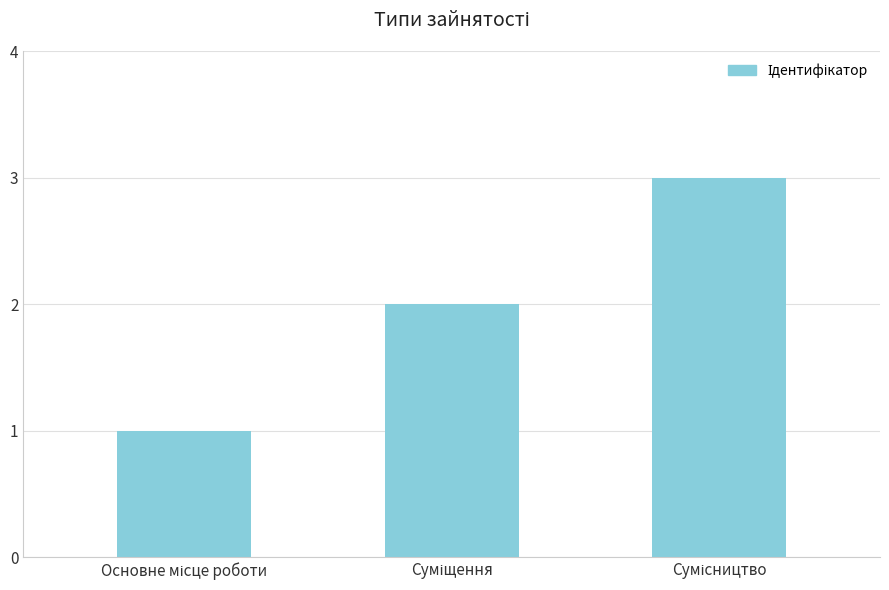

What is the sum of all values?

6